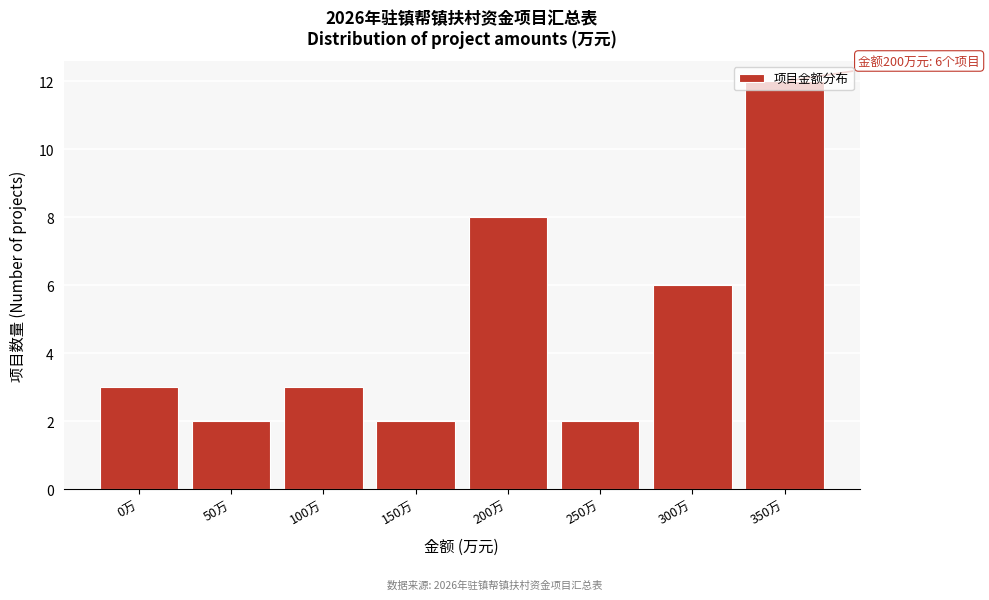

Is it true that the value at 300万 is 3?

False